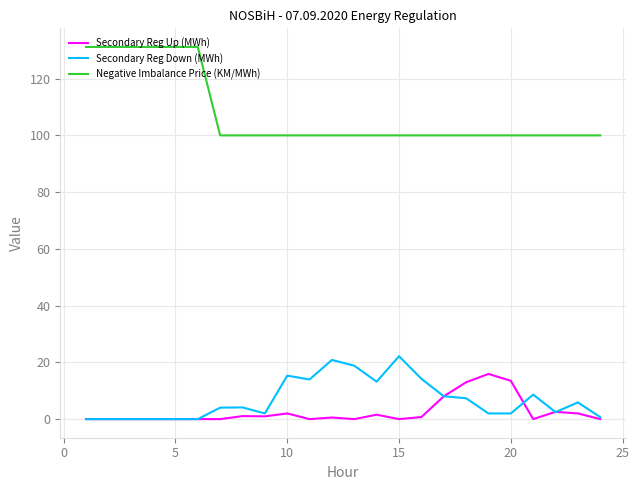

Which series has the largest total across all categories?

Negative Imbalance Price (KM/MWh)